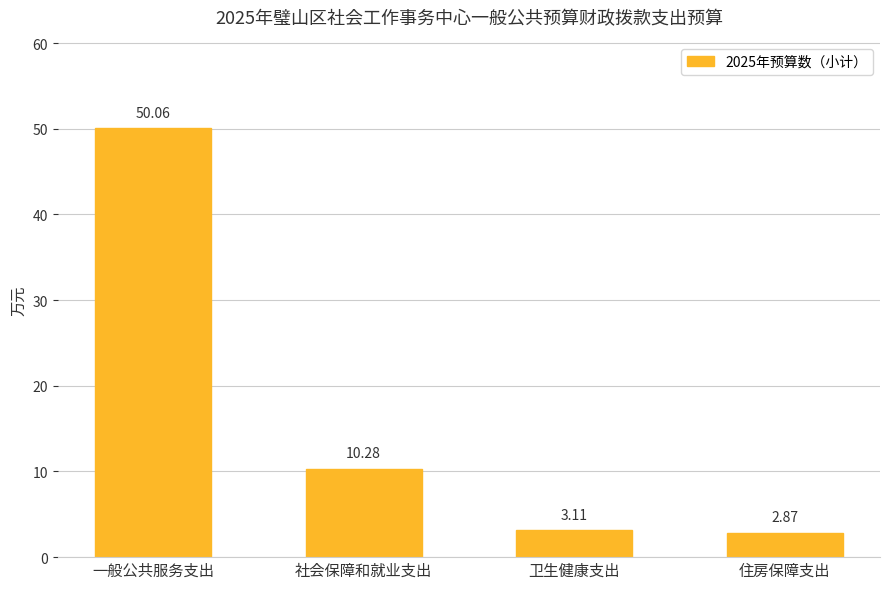

What is the label of the 2nd bar from the right?

卫生健康支出